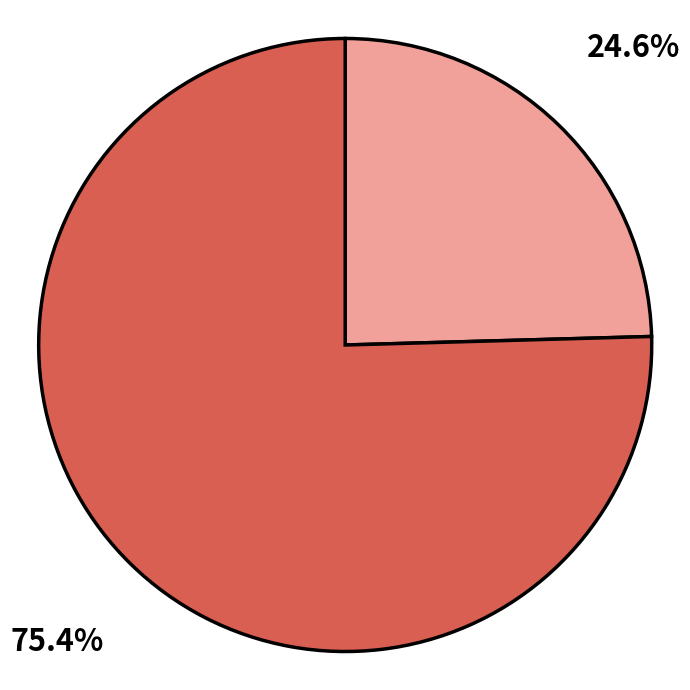

Is there a majority slice in this chart?

Yes